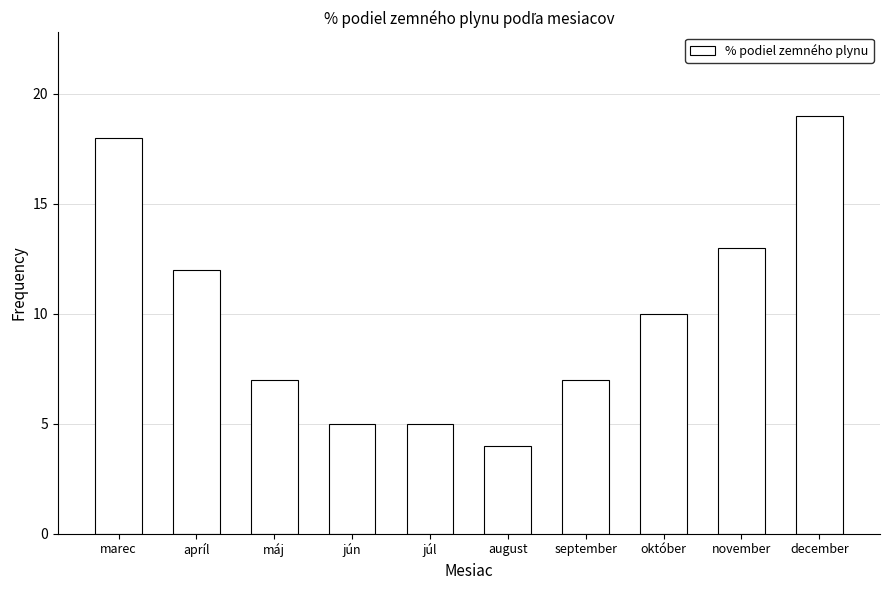

Reading right to left, list all the values displayed in this chart.

december=19	november=13	október=10	september=7	august=4	júl=5	jún=5	máj=7	apríl=12	marec=18